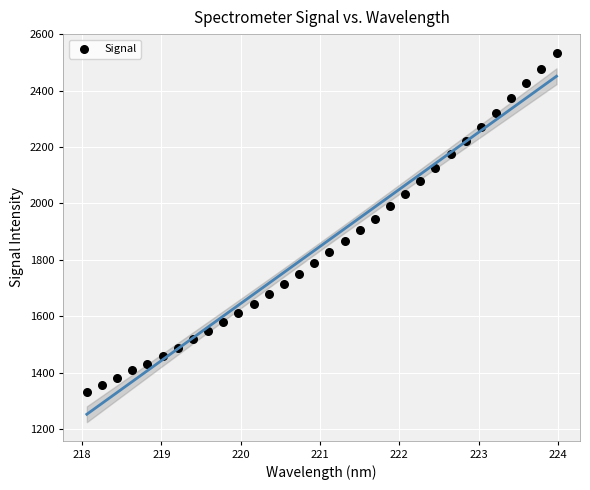

What is the range of Y values (max minus min)?

1202.4